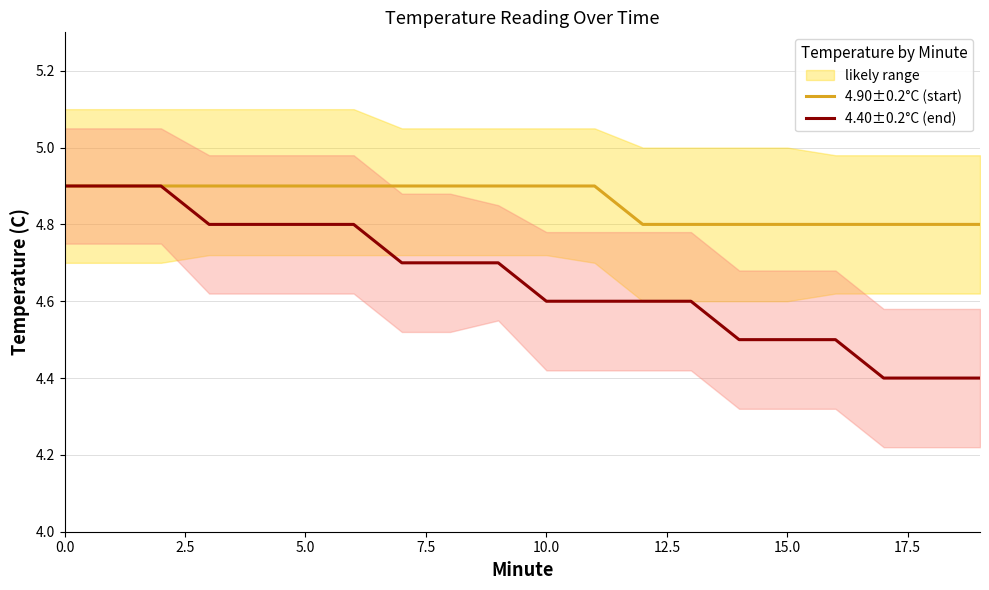

Which series has the largest total across all categories?

4.90±0.2°C (start)